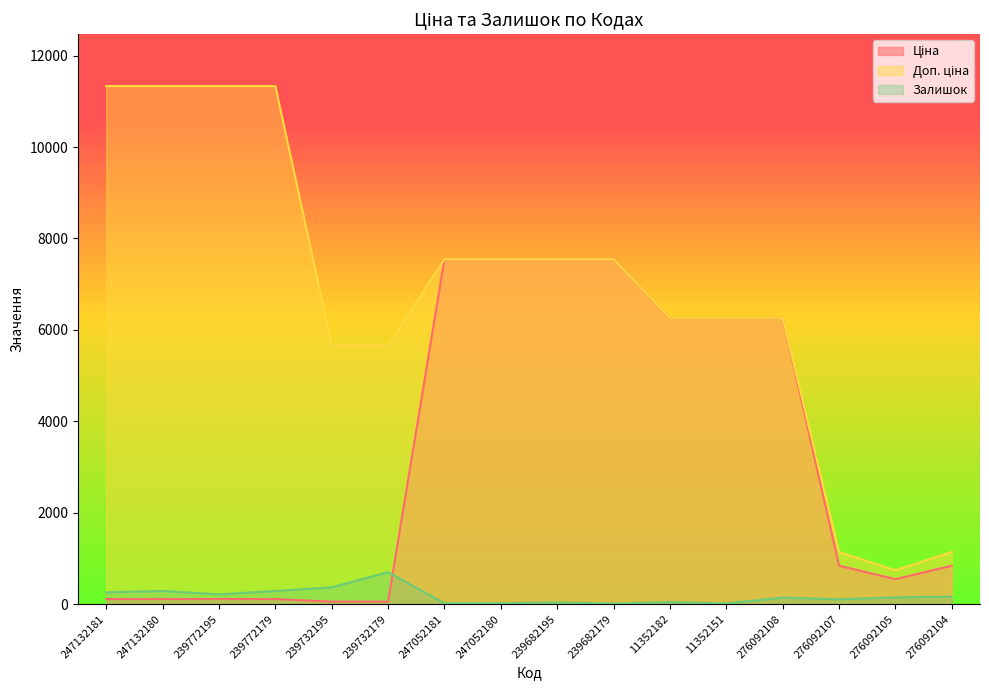

Reading right to left, list all the values displayed in this chart.

Ціна: 276092104=842.8	276092105=547.8	276092107=842.8	276092108=6266.7	11352151=6266.7	11352182=6266.7	239682179=7545.9	239682195=7545.9	247052180=7545.9	247052181=7545.9	239732179=56.7	239732195=56.7	239772179=113.3	239772195=113.3	247132180=113.3	247132181=113.3
Доп. ціна: 276092104=1142.1	276092105=742.0	276092107=1142.1	276092108=6266.7	11352151=6266.7	11352182=6266.7	239682179=7545.9	239682195=7545.9	247052180=7545.9	247052181=7545.9	239732179=5667.0	239732195=5667.0	239772179=11334.0	239772195=11334.0	247132180=11334.0	247132181=11334.0
Залишок: 276092104=167.0	276092105=149.0	276092107=107.0	276092108=144.0	11352151=17.0	11352182=46.0	239682179=15.0	239682195=38.0	247052180=21.0	247052181=20.0	239732179=702.0	239732195=370.0	239772179=290.0	239772195=215.0	247132180=290.0	247132181=260.0